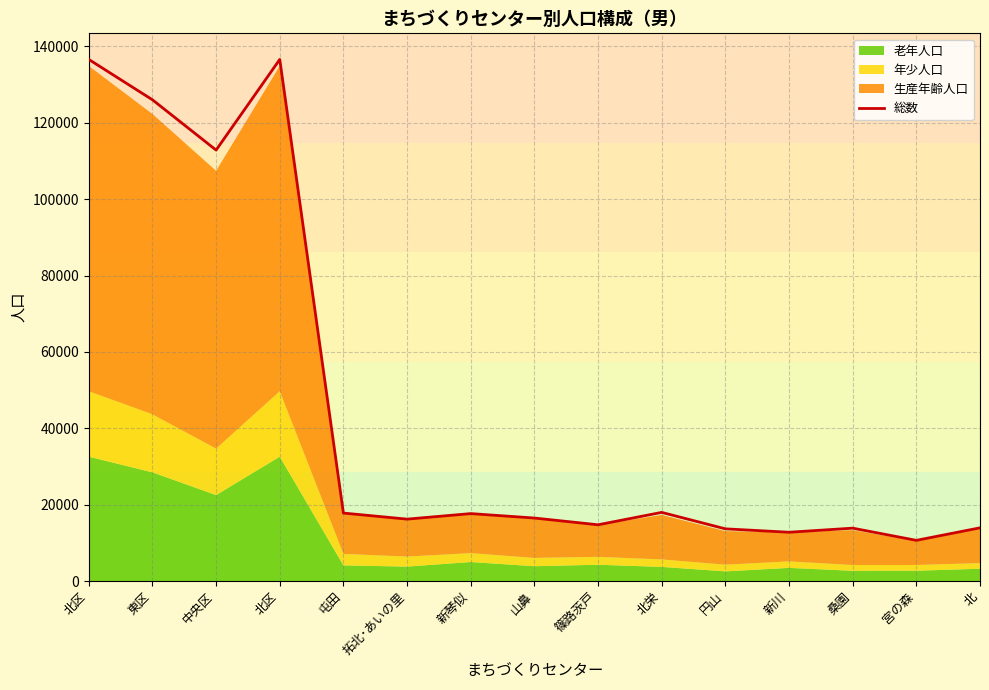

What is the difference between the maximum and minimum values?

125932